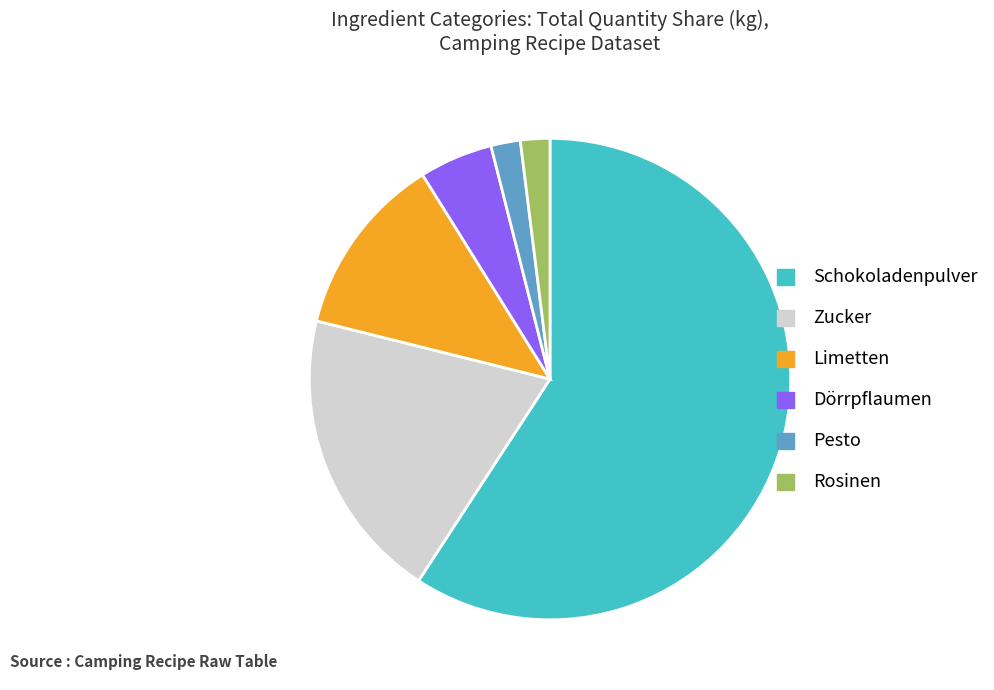

Count the number of slices in the pie.

6